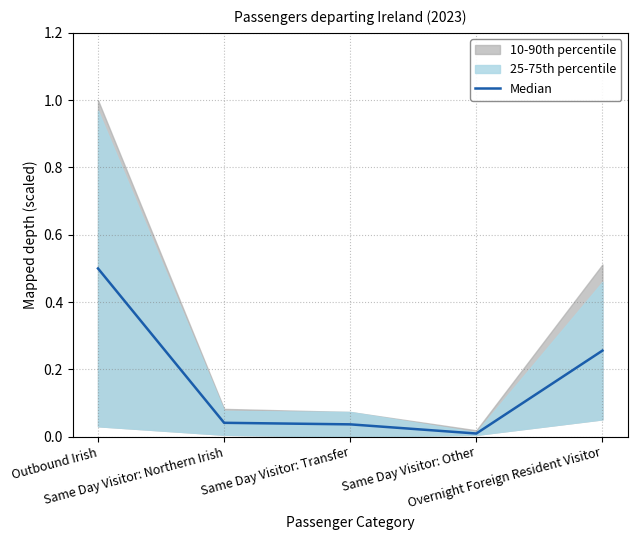

True or false: the data shows 0.0 at Same Day Visitor: Other.

True